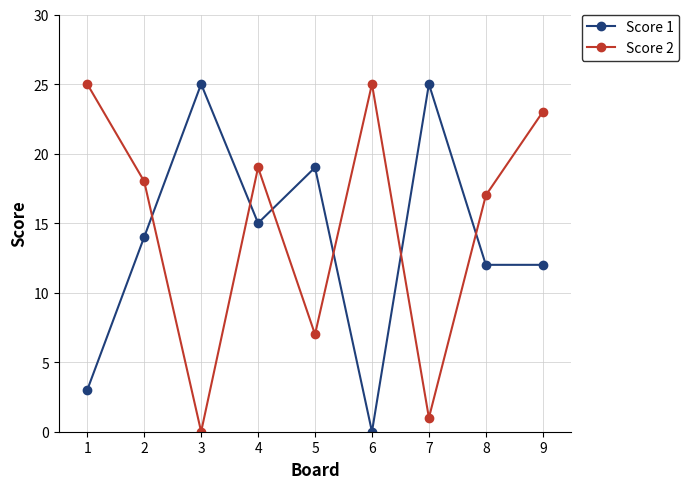

Which series changed the most between 1 and 4?

Score 1